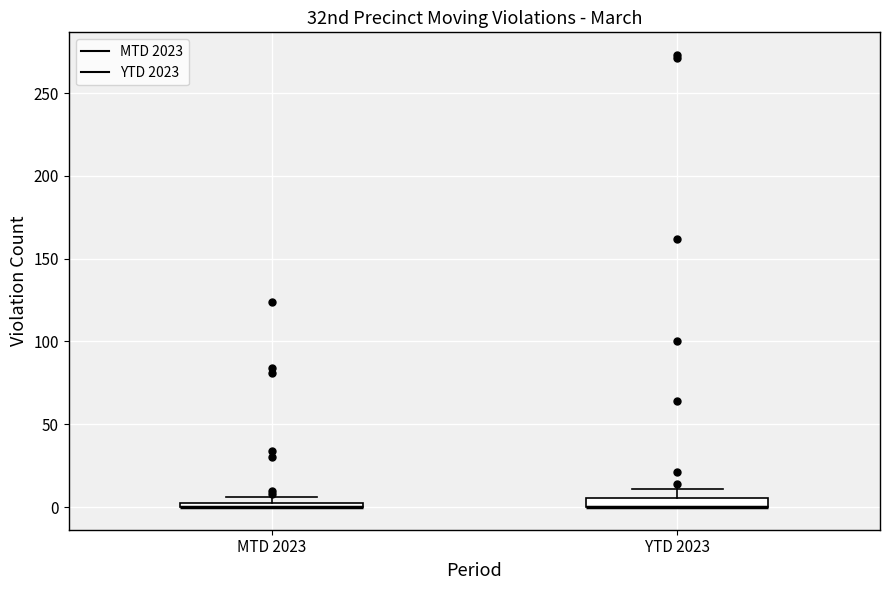

Where is the upper edge of the box for MTD 2023 on the y-axis? The values are not printed on the chart, so give them approximately, as read against the axis.

5